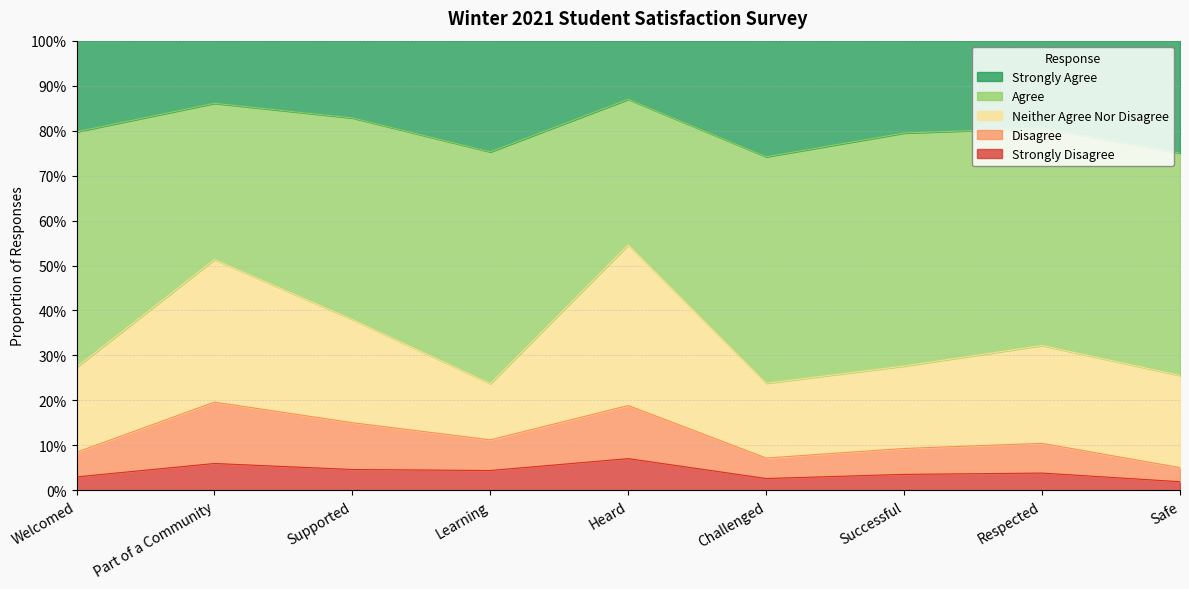

What are all the series names shown in the legend?

Strongly Agree, Agree, Neither Agree Nor Disagree, Disagree, Strongly Disagree